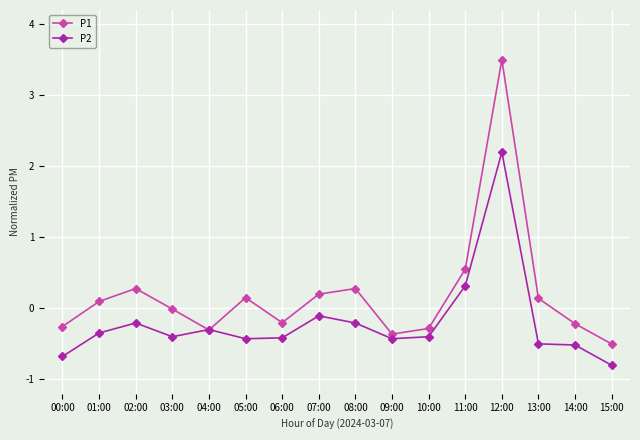

How many negative values does the P2 series have?

14